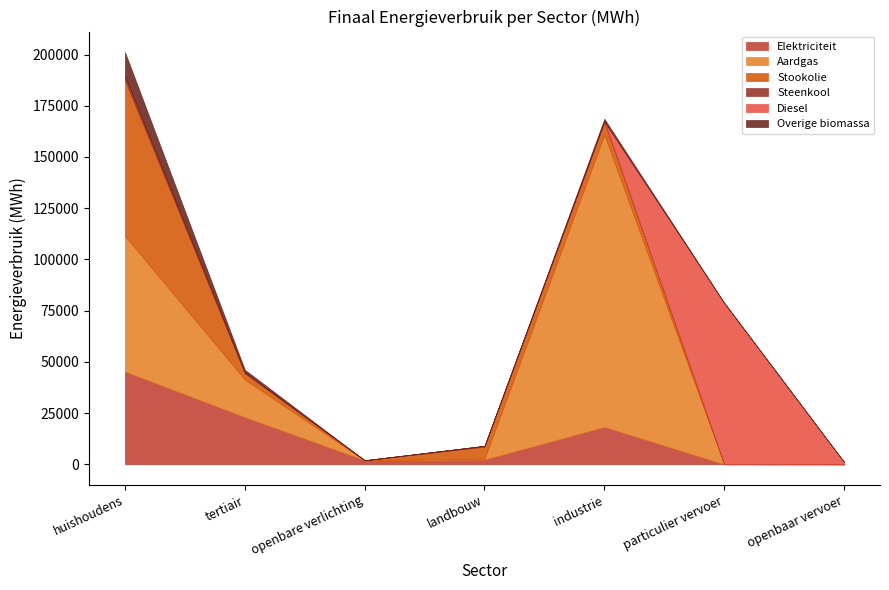

What is the label of the 3rd point from the right?

industrie